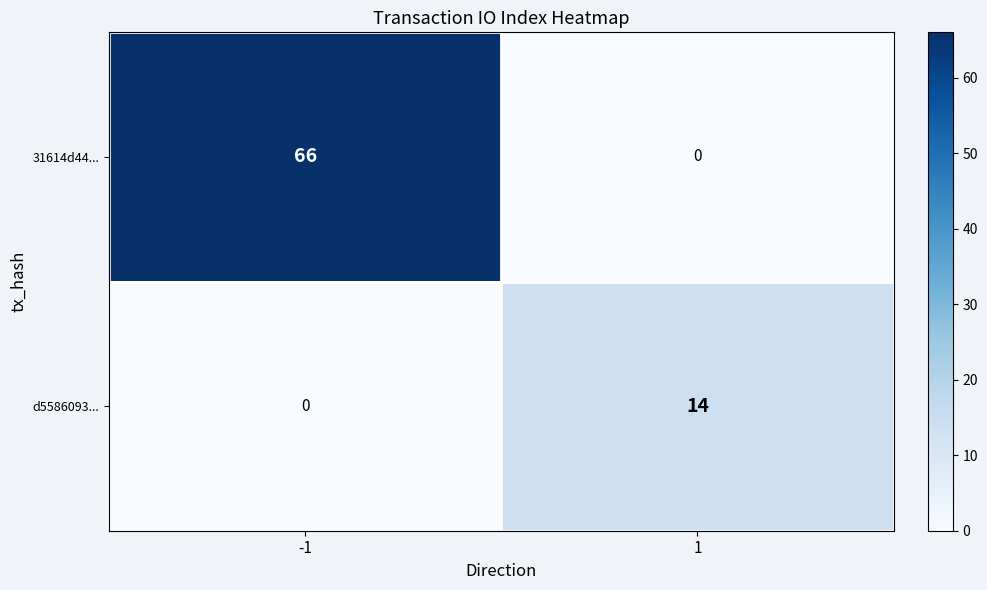

Reading left to right, transcribe all the data shown in this chart.

31614d44...: -1=66	1=0
d5586093...: -1=0	1=14